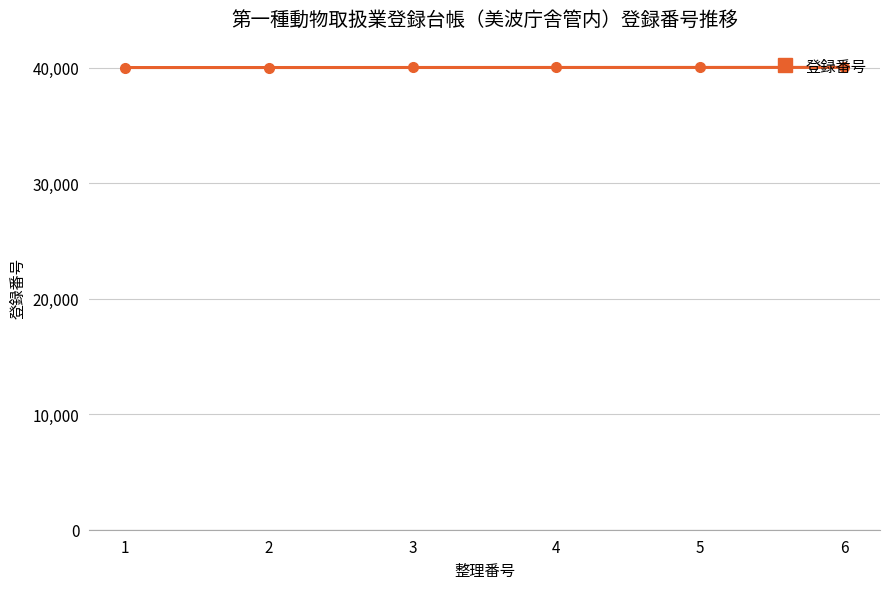

What is the change in value from 1 to 5?

+8